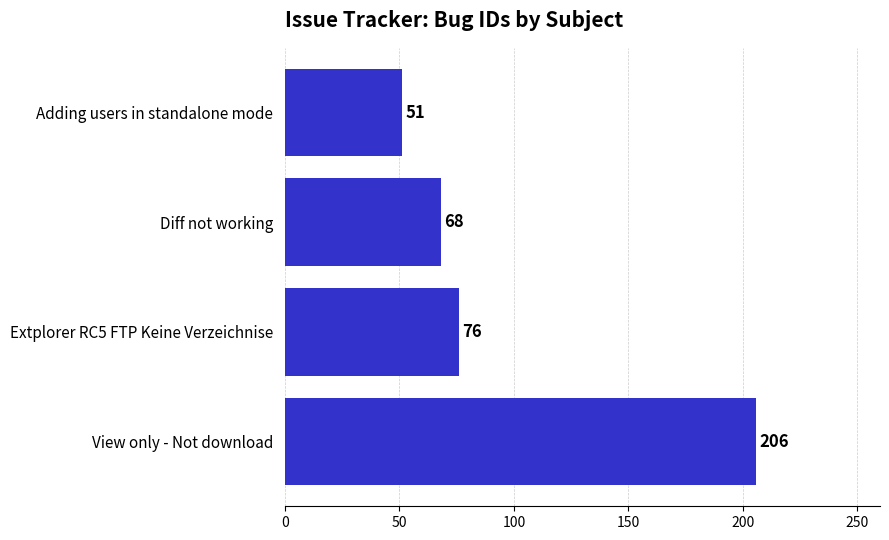

At which category does the chart reach its minimum across all series?

Adding users in standalone mode